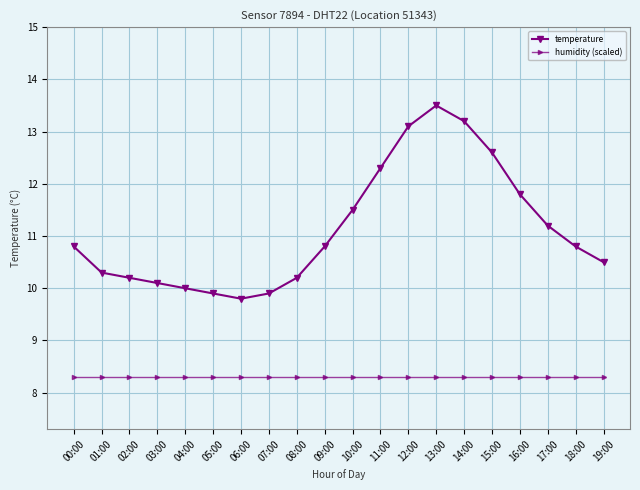

How many lines are shown in the chart?

2